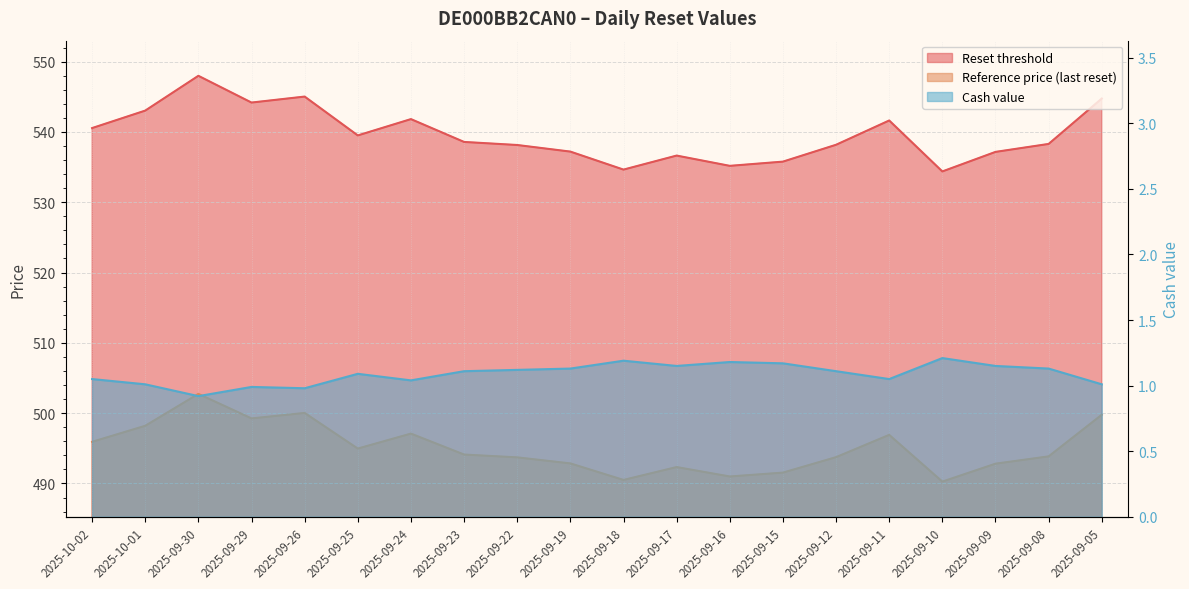

At which category is the sum across all series the highest?

2025-09-30